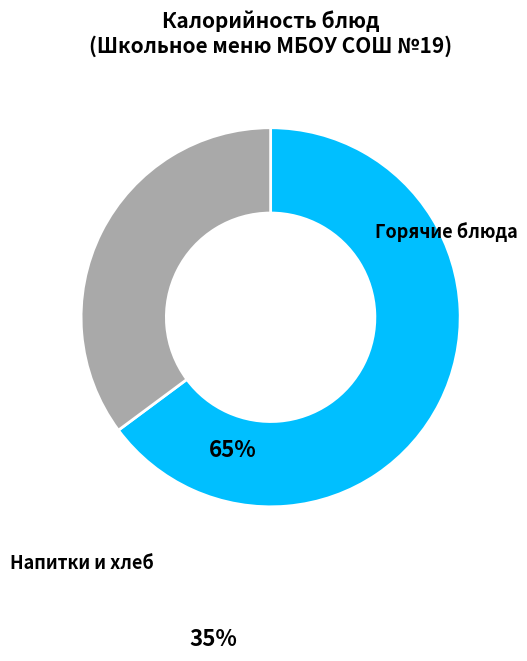

Which has a higher value, Горячие блюда or Напитки и хлеб?

Горячие блюда